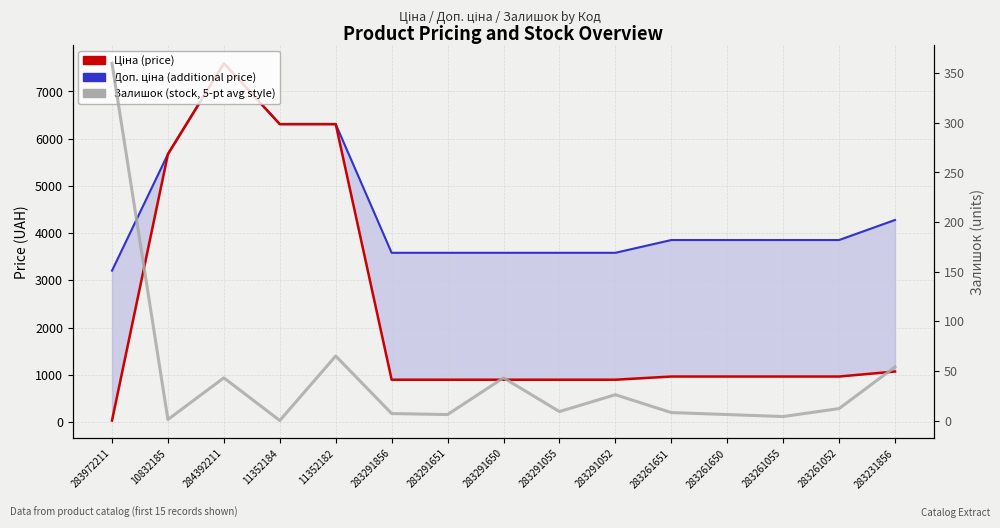

Is it true that Залишок (stock) equals 4.0 at 283261055?

True